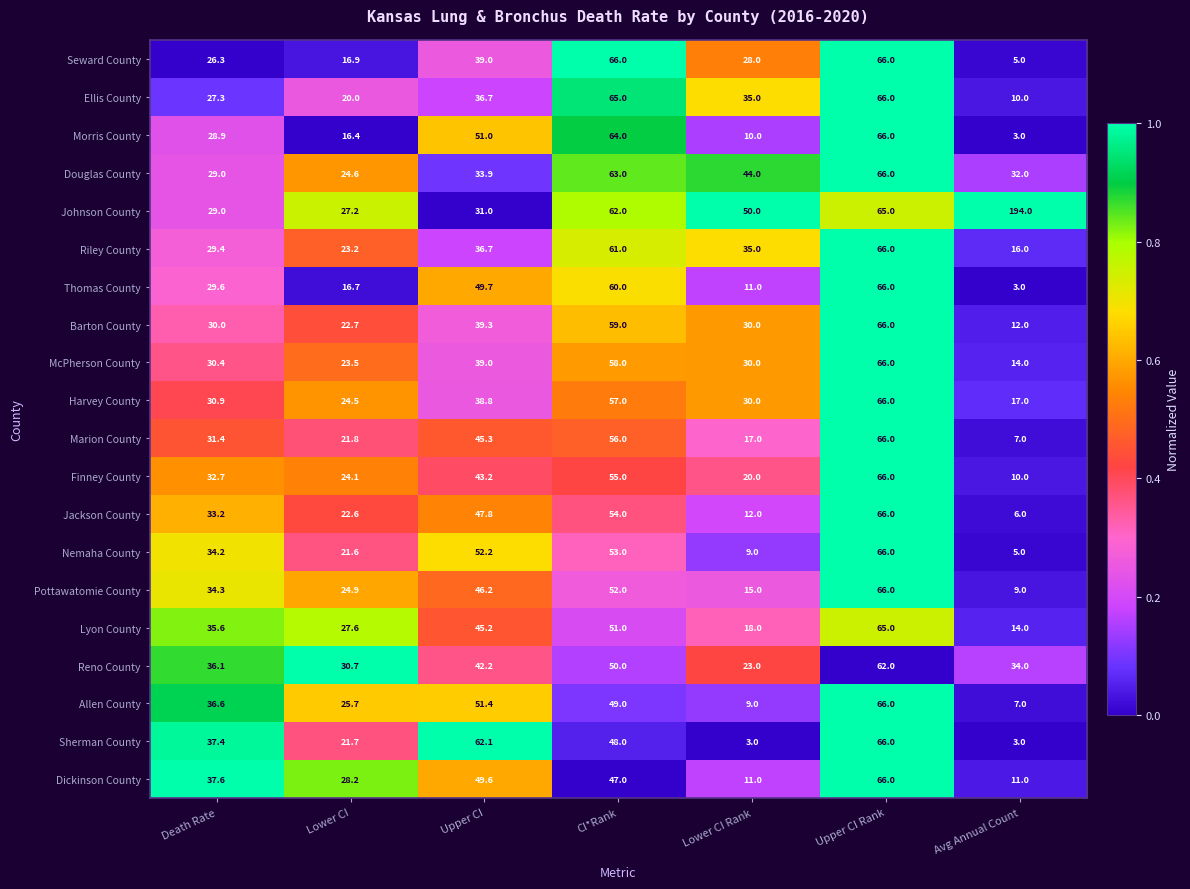

What is the greatest value displayed?

194.0